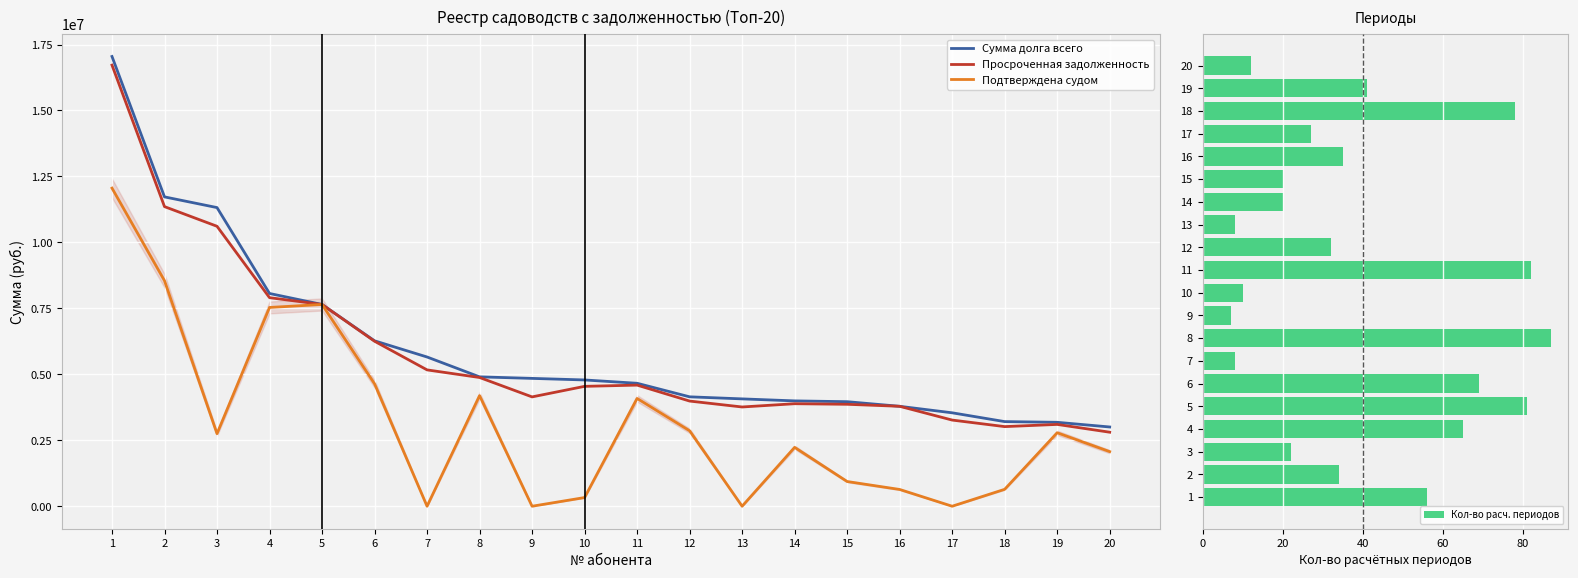

Is the value of Кол-во расч. периодов at 2 greater than the value of Подтверждена судом at 2?

No